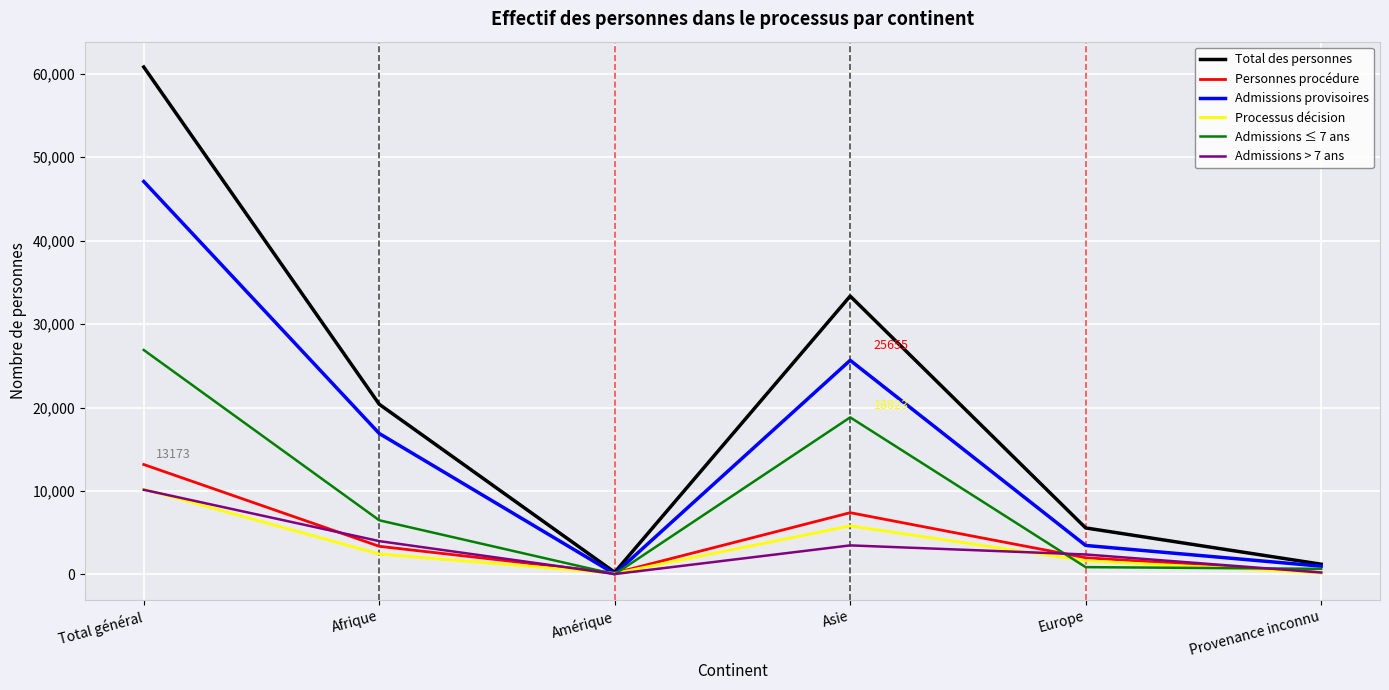

The value of Total des personnes at Asie is 46378. True or false?

False